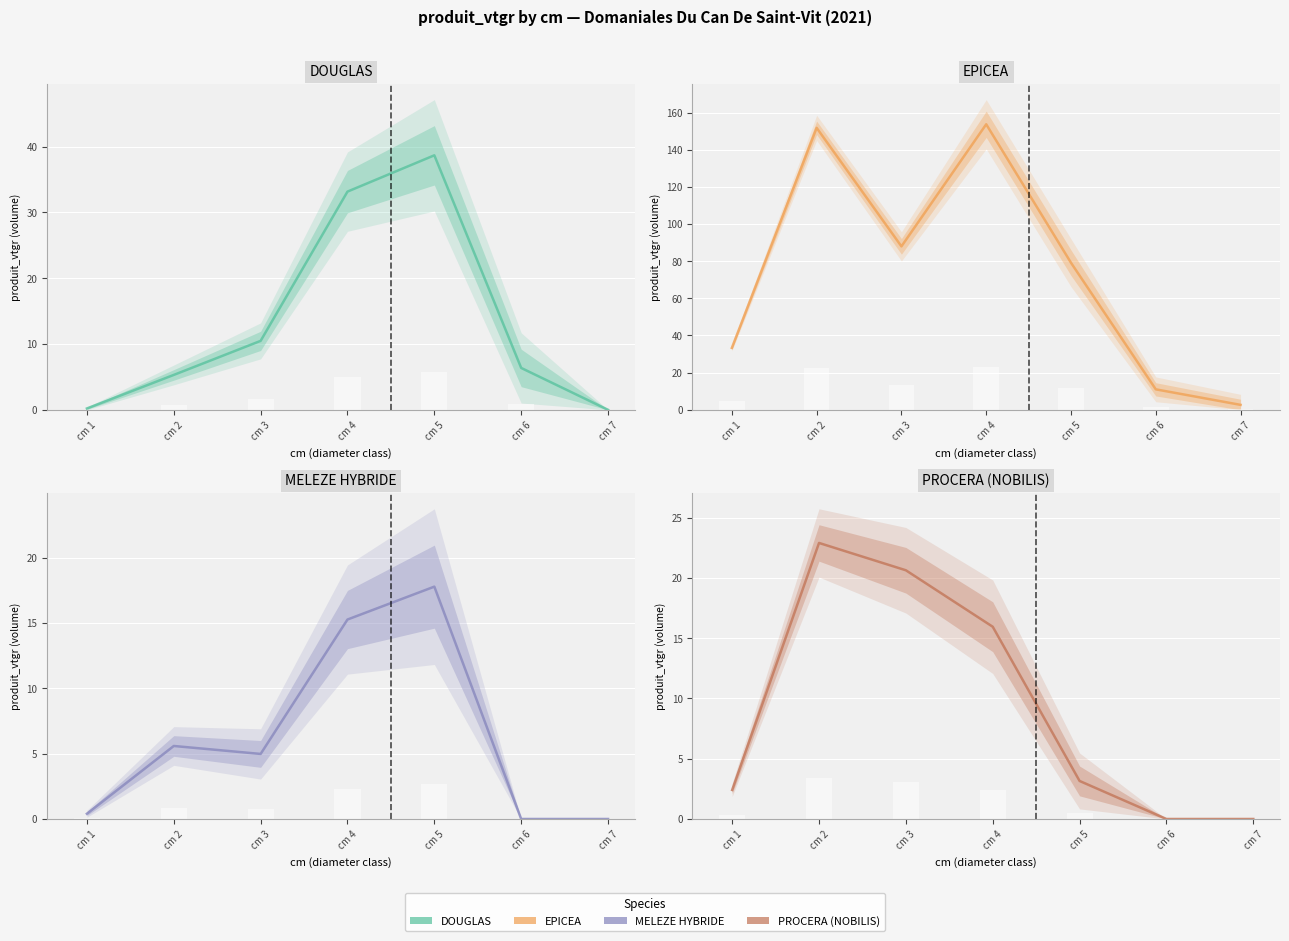

List the labels in order of MELEZE HYBRIDE value, largest first.

cm 5, cm 4, cm 2, cm 3, cm 1, cm 6, cm 7